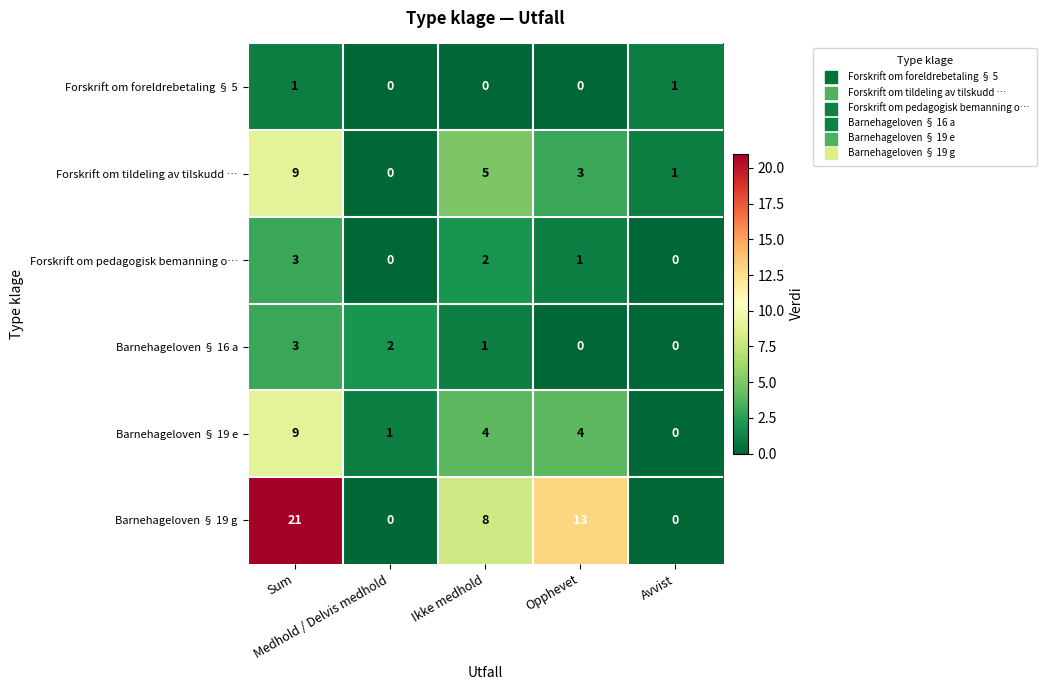

How many values in Forskrift om foreldrebetaling § 5 are above zero?

2